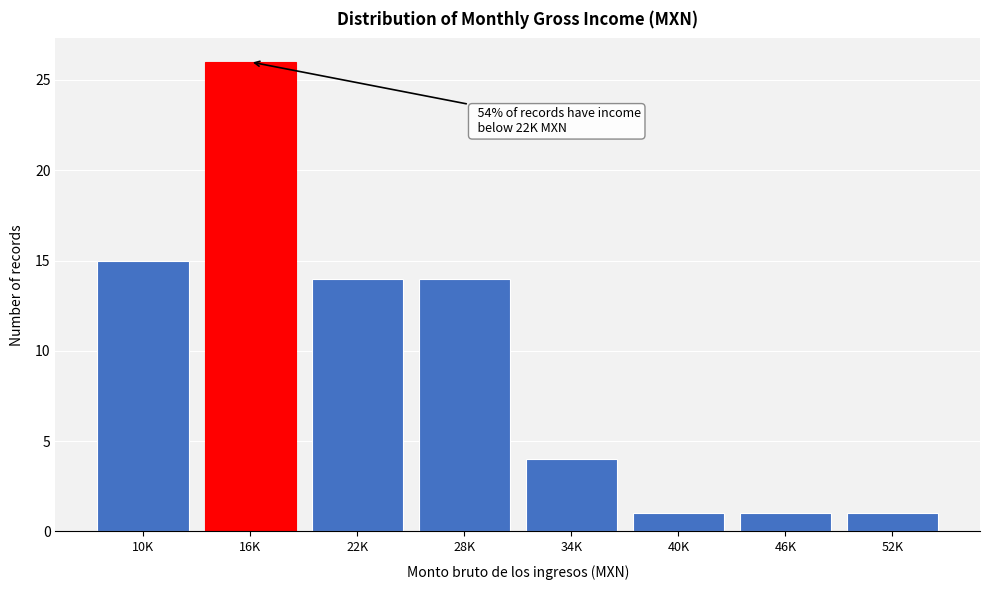

Reading left to right, list all the values displayed in this chart.

15	26	14	14	4	1	1	1